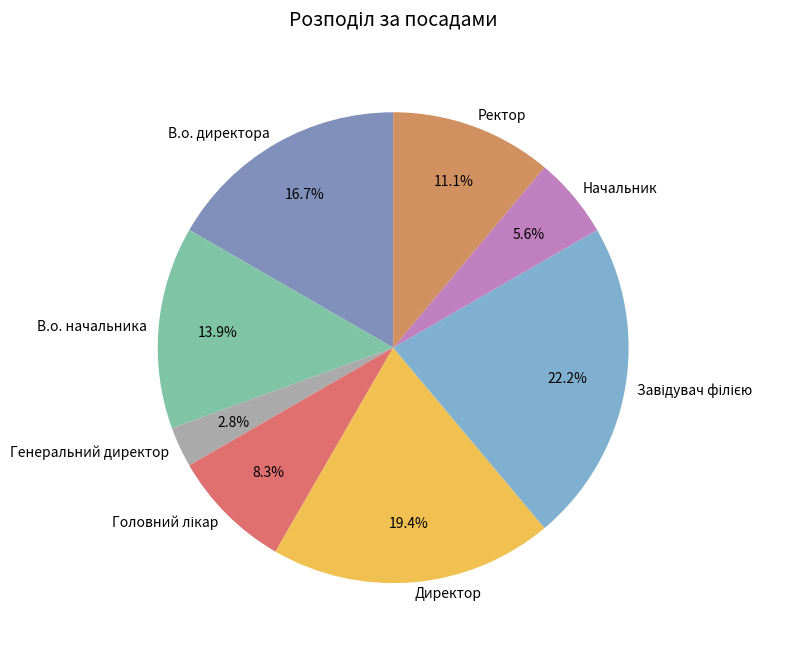

How many segments does this pie chart have?

8